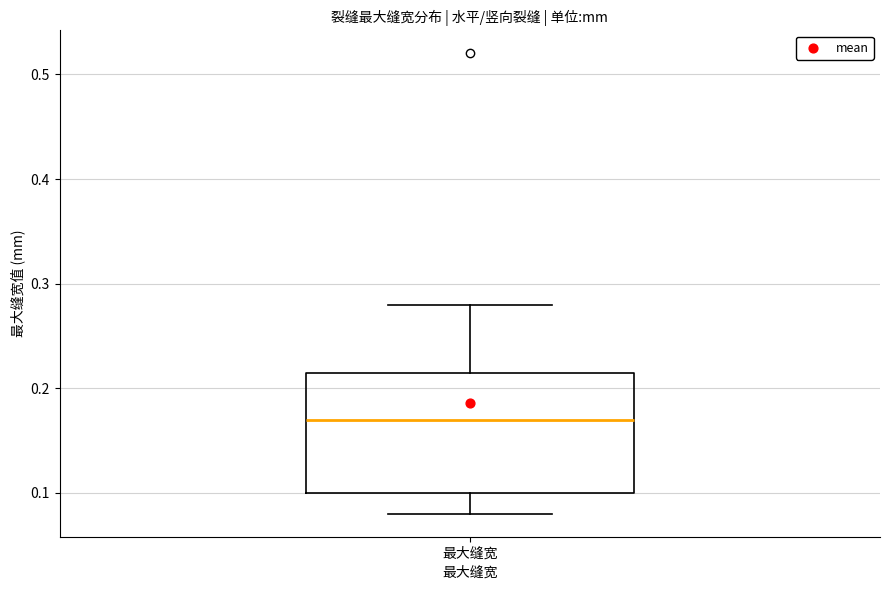

Where does the upper whisker of the box for 最大缝宽 end on the y-axis? The values are not printed on the chart, so give them approximately, as read against the axis.

0.28